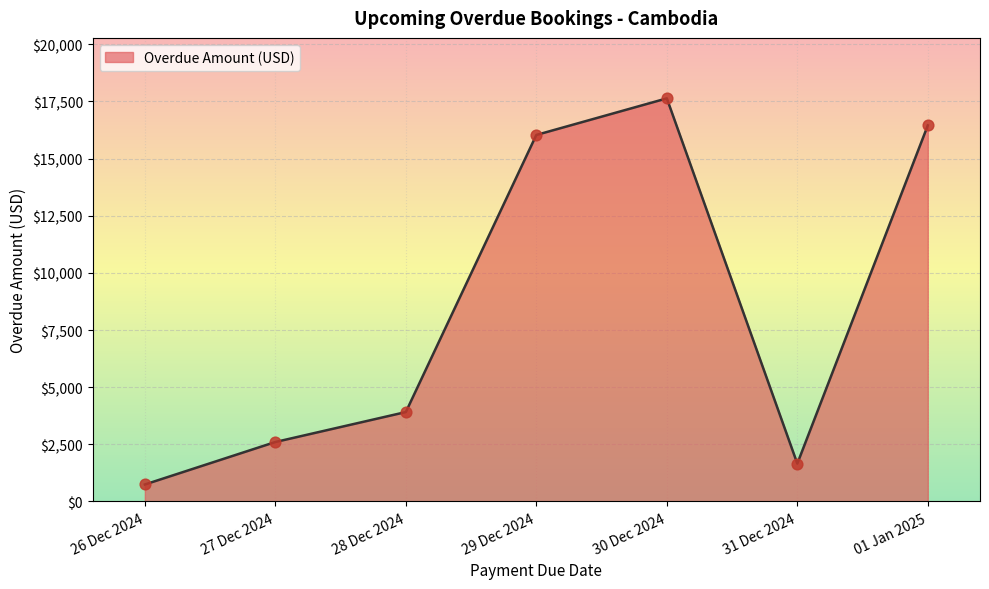

Between 30 Dec 2024 and 01 Jan 2025, which is larger?

30 Dec 2024